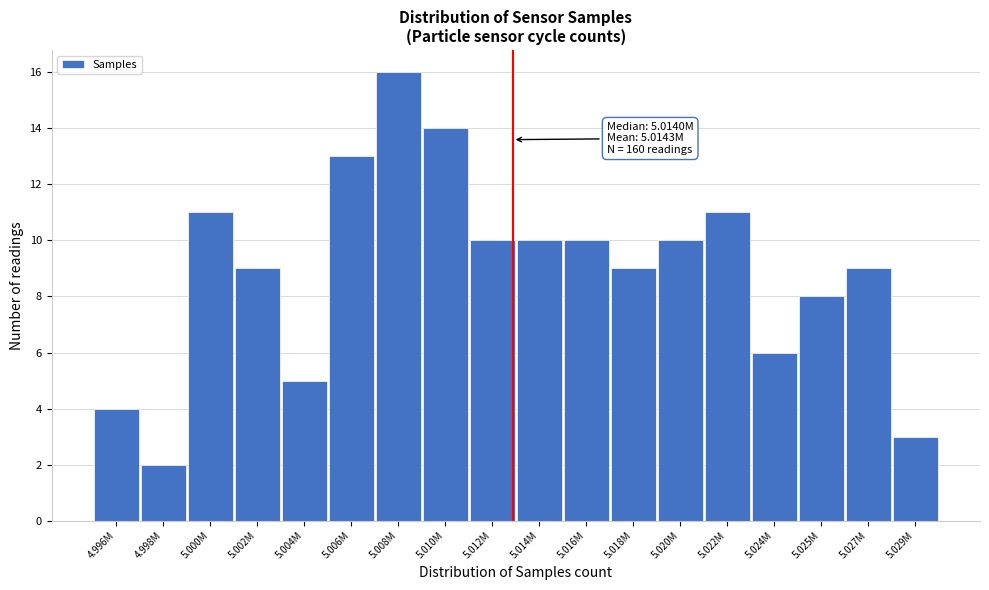

Reading right to left, extract all data points from this chart.

5.029M=3	5.027M=9	5.025M=8	5.024M=6	5.022M=11	5.020M=10	5.018M=9	5.016M=10	5.014M=10	5.012M=10	5.010M=14	5.008M=16	5.006M=13	5.004M=5	5.002M=9	5.000M=11	4.998M=2	4.996M=4